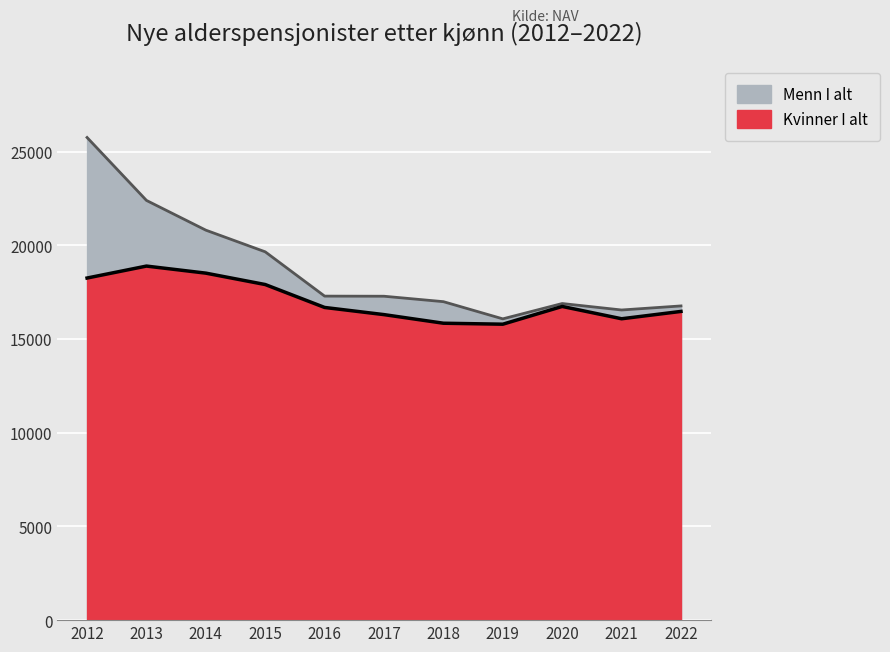

How many categories are shown in the chart?

11